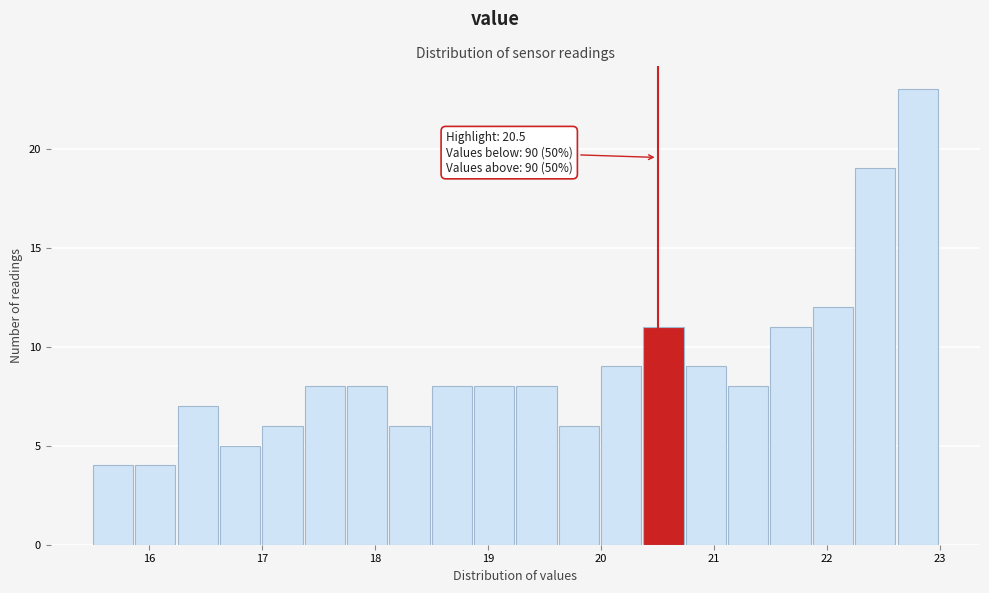

Read against the x-axis, roughly where is the centre of the tallest bar?

22.8